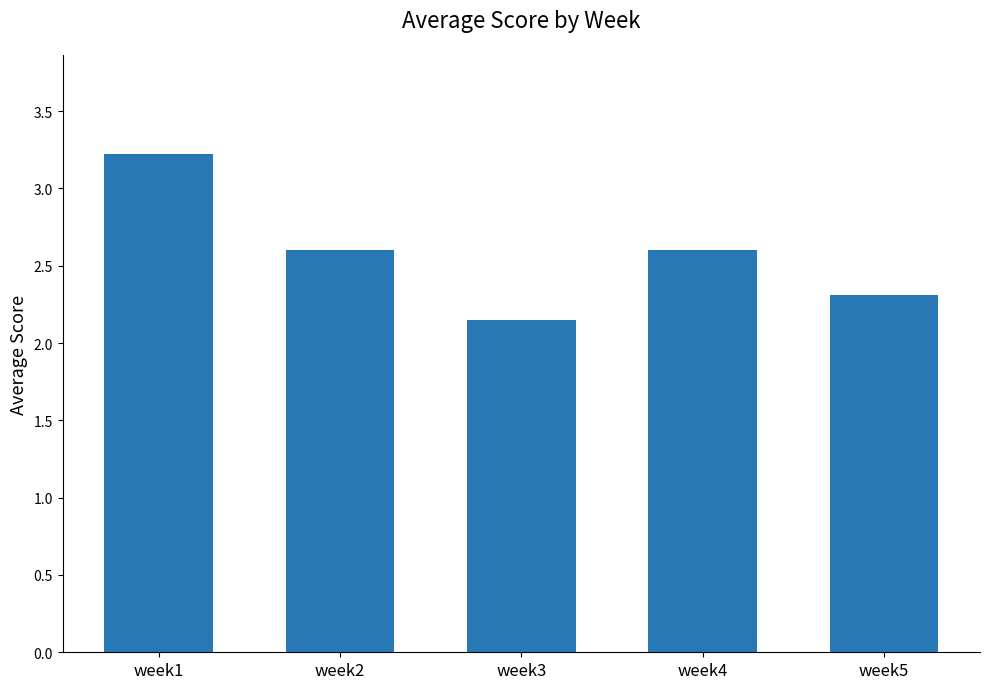

Approximately how many times larger is the value at week4 compared to week1?

0.8